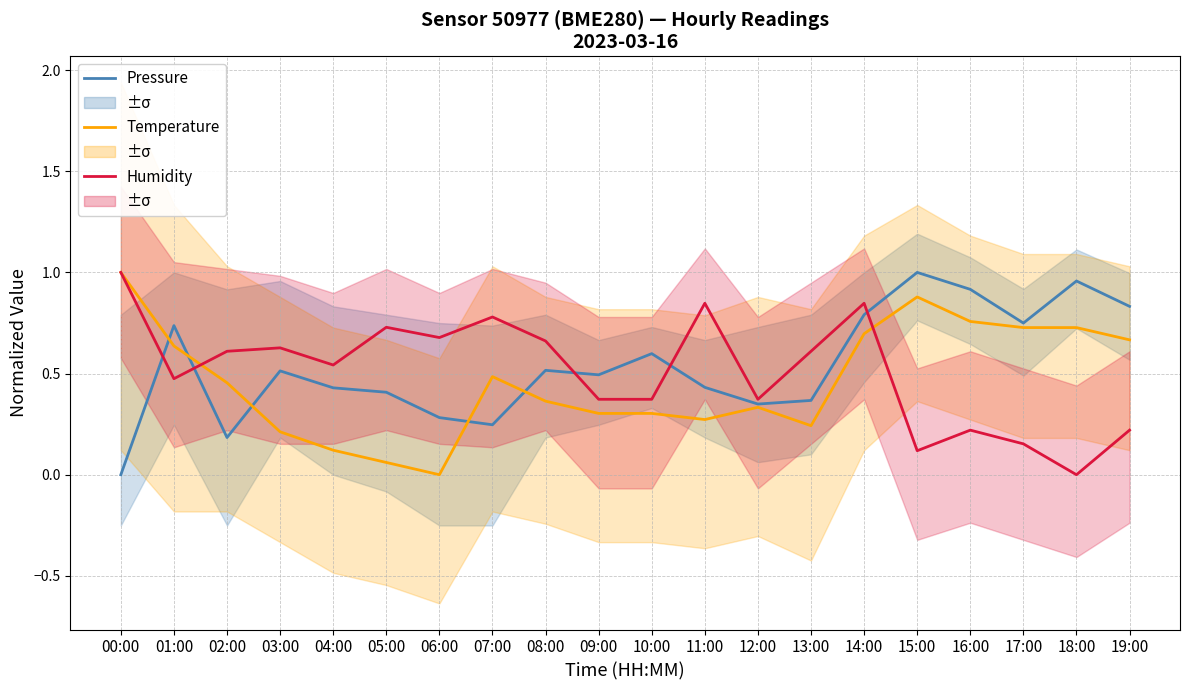

Rank the categories by Humidity value from highest to lowest.

00:00, 11:00, 14:00, 07:00, 05:00, 06:00, 08:00, 03:00, 02:00, 13:00, 04:00, 01:00, 09:00, 10:00, 12:00, 16:00, 19:00, 17:00, 15:00, 18:00